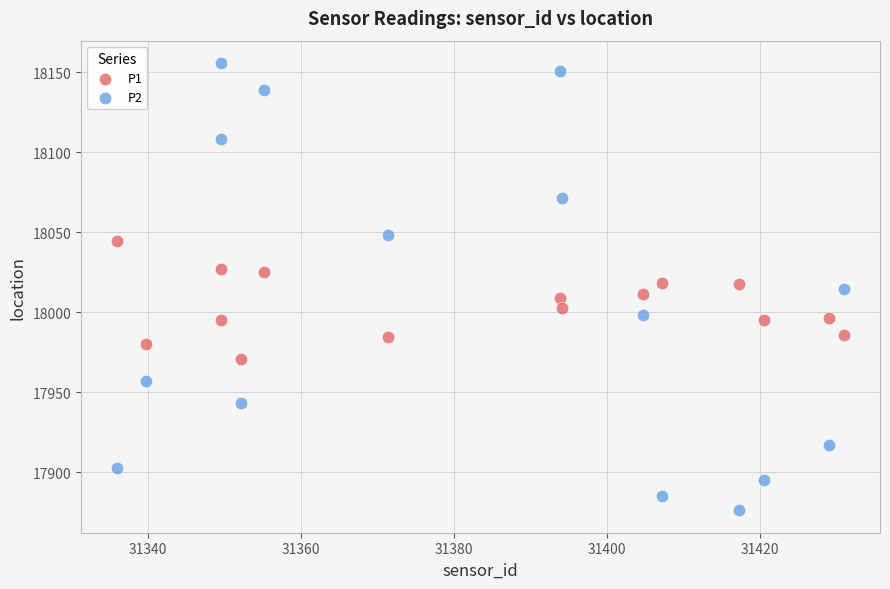

Which series contains the lowest Y value?

P2